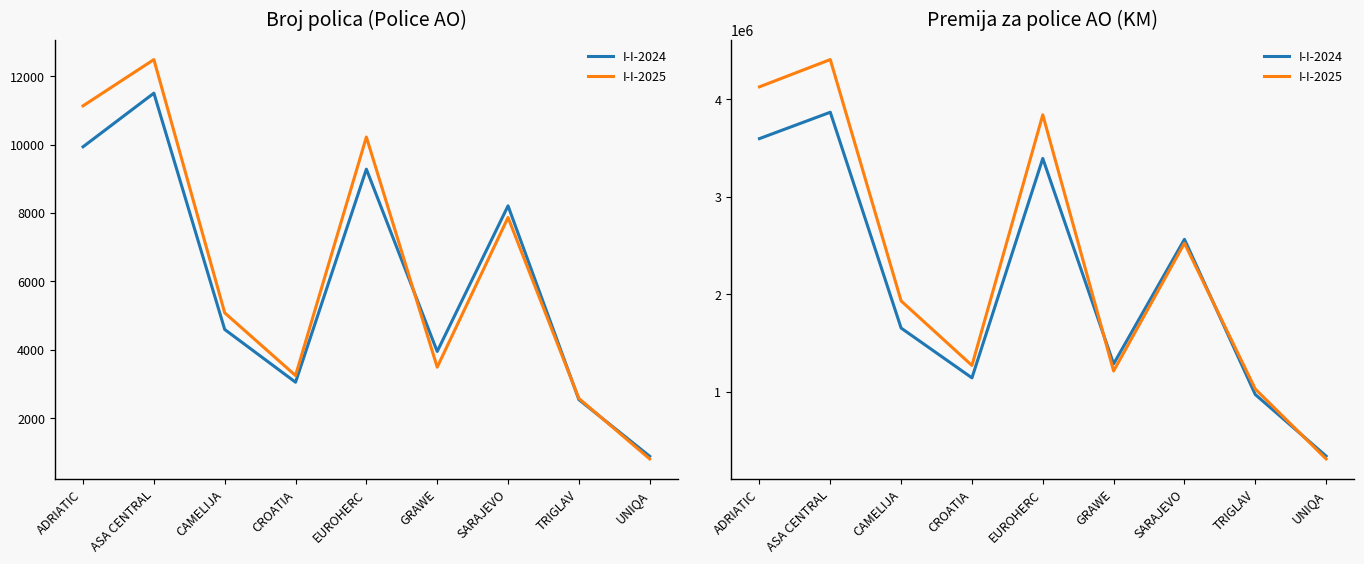

What position from the left is SARAJEVO?

7